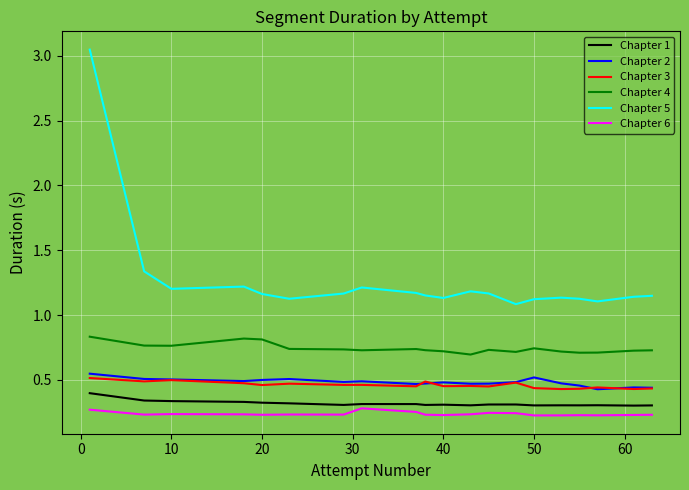

How many distinct data groups are displayed?

6